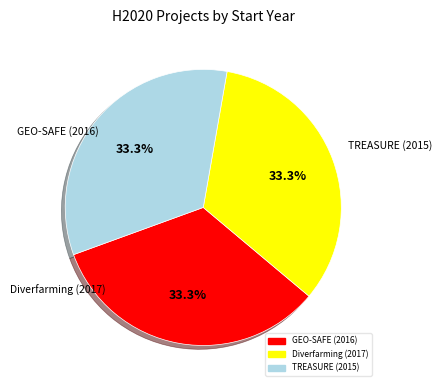

To the nearest percent, what percentage of the pie is TREASURE (2015)?

33%